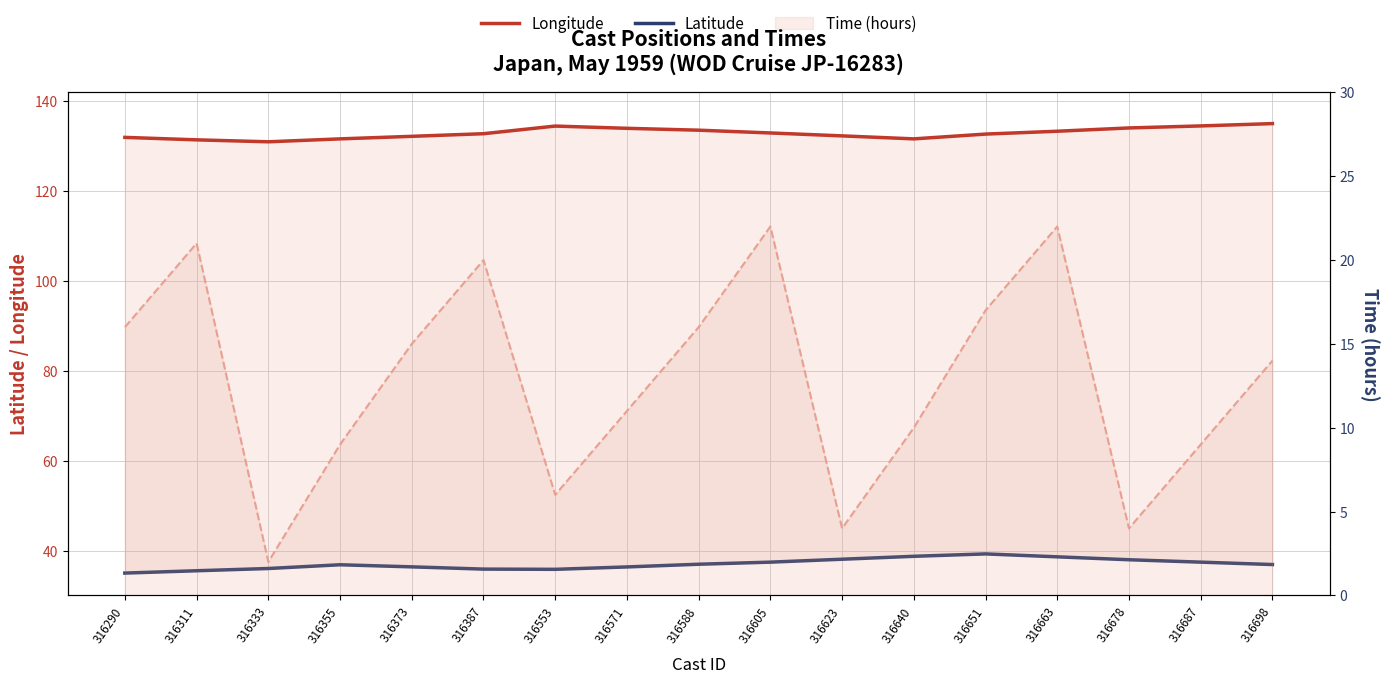

What is the total value across all series at 316373?

168.6